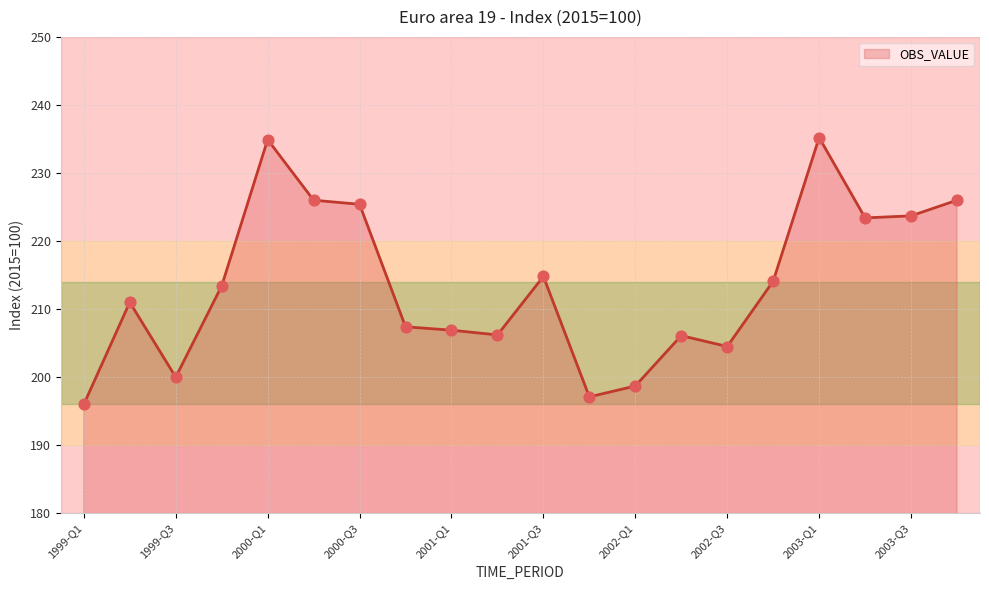

What is the difference between the maximum and minimum values?

39.2